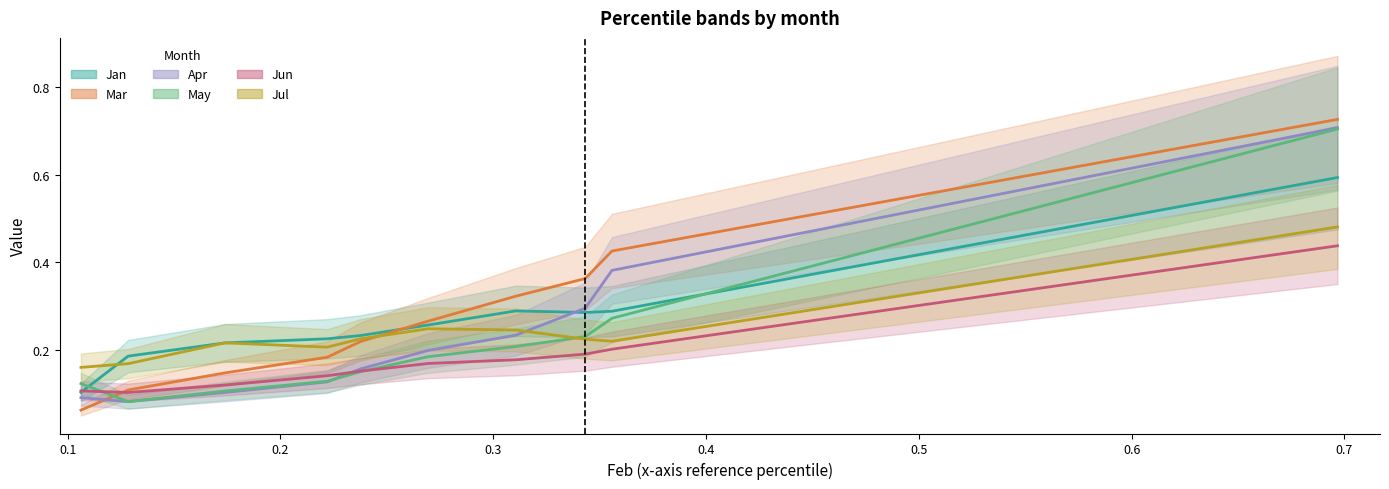

Is this an area chart (filled region under the line)?

No